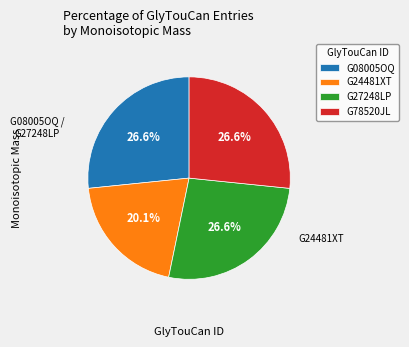

What percentage is the G24481XT slice, to the nearest percent?

20%